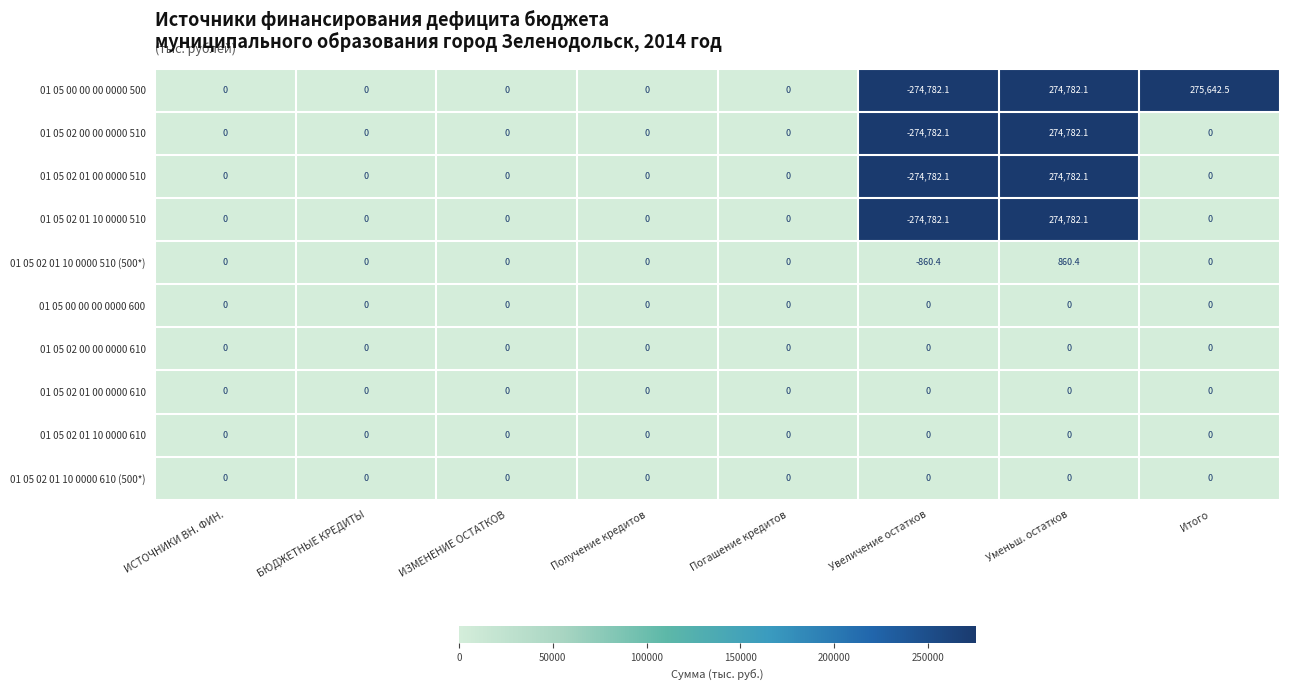

Which series changed the most between БЮДЖЕТНЫЕ КРЕДИТЫ and Итого?

01 05 00 00 00 0000 500